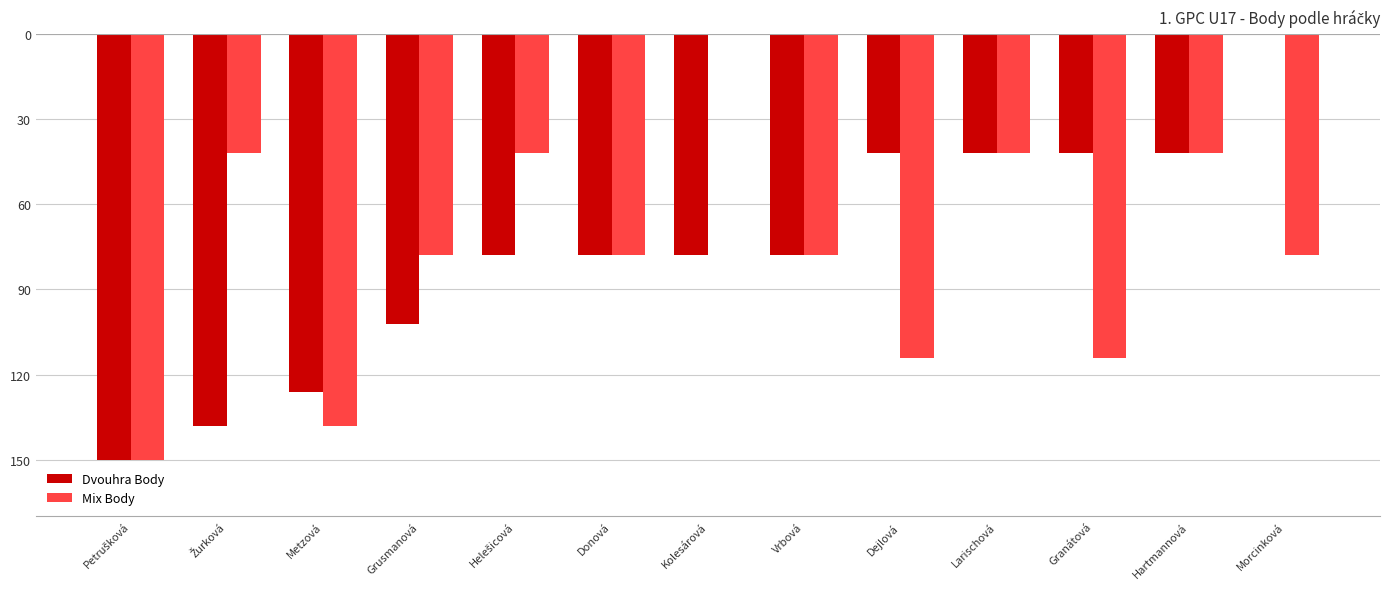

What value does the Mix Body series have at Helešicová?

-42